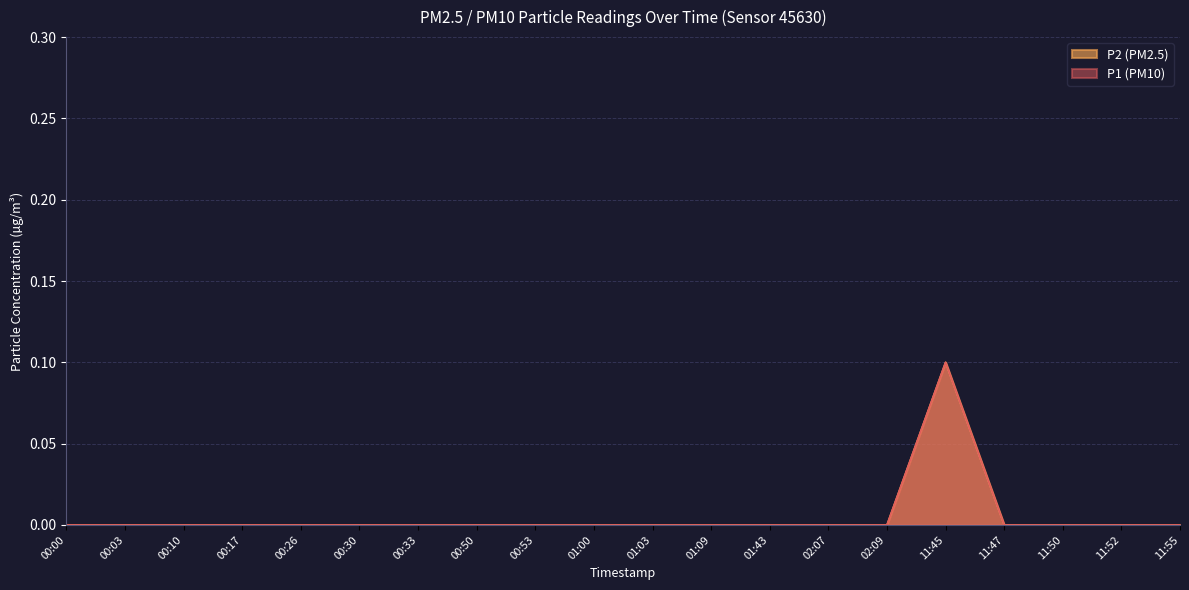

What is the label of the 6th point from the right?

02:09